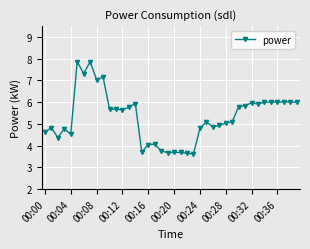

True or false: there are more than 2 points higher than both neighbors.

True